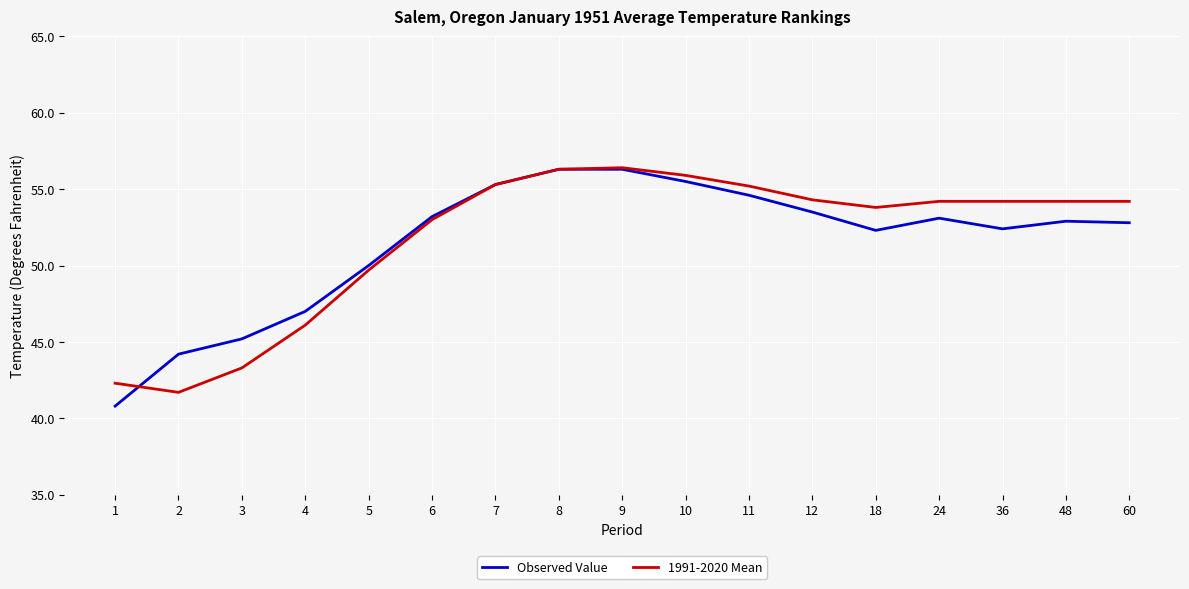

Is the value of 1991-2020 Mean at 60 greater than the value of Observed Value at 36?

Yes